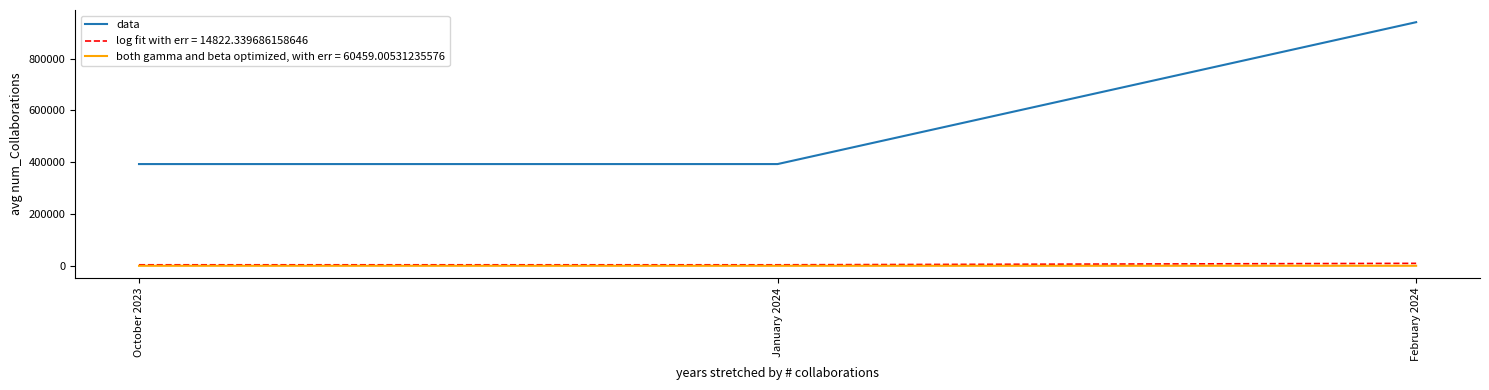

Which series changed the most between January 2024 and February 2024?

data